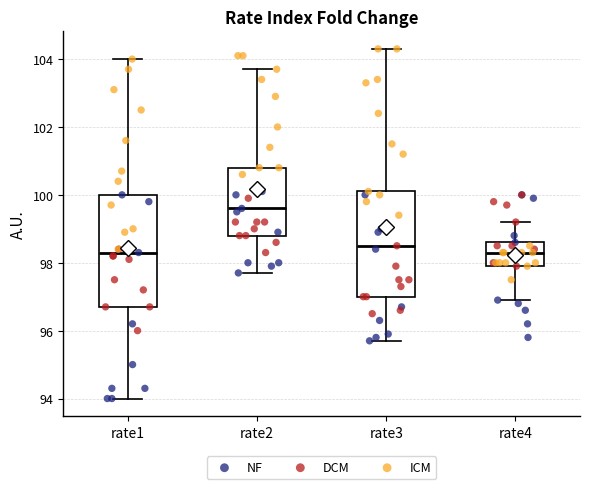

Where does the median line of the box for rate3 sit on the y-axis? The values are not printed on the chart, so give them approximately, as read against the axis.

98.6